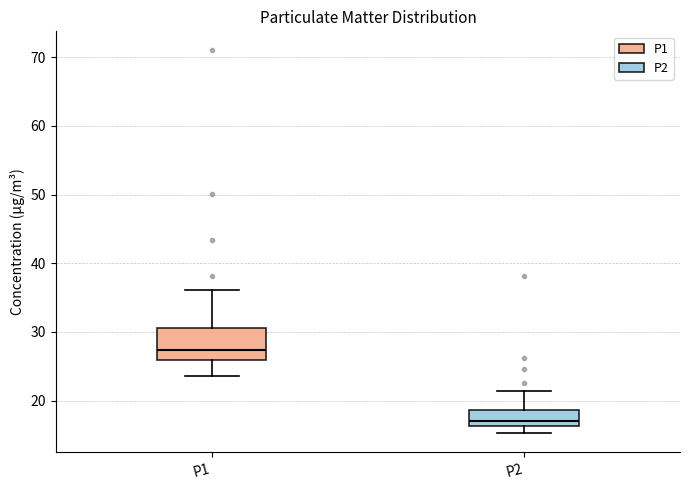

Where does the median line of the box for P1 sit on the y-axis? The values are not printed on the chart, so give them approximately, as read against the axis.

27